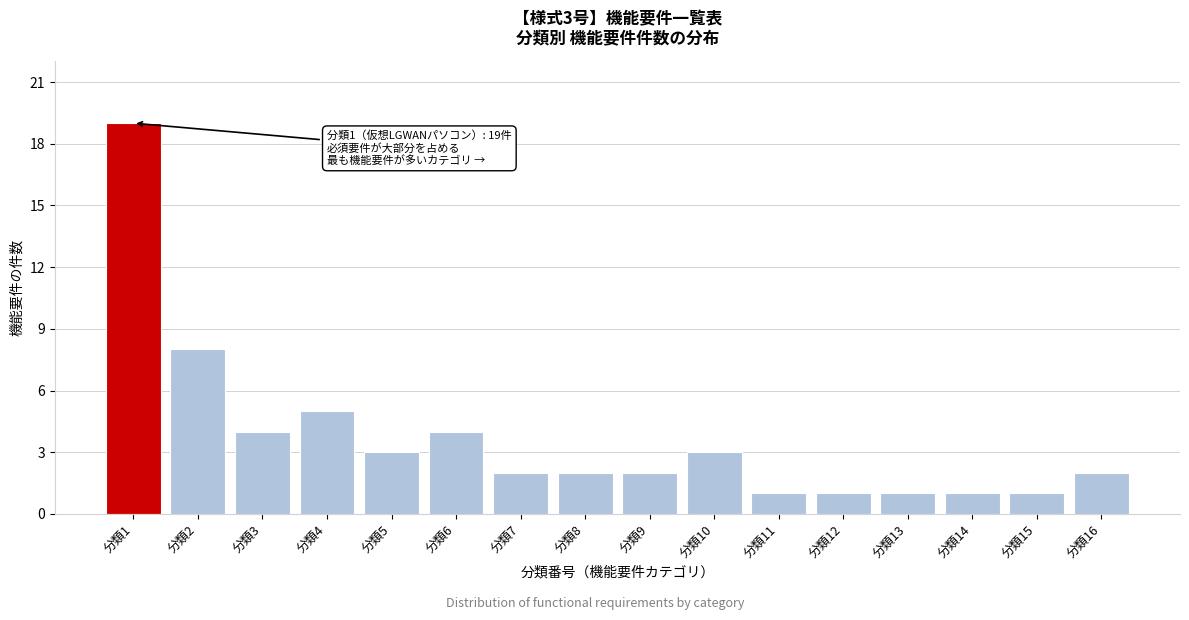

Reading left to right, what are all the values shown in this chart?

分類1=19	分類2=8	分類3=4	分類4=5	分類5=3	分類6=4	分類7=2	分類8=2	分類9=2	分類10=3	分類11=1	分類12=1	分類13=1	分類14=1	分類15=1	分類16=2